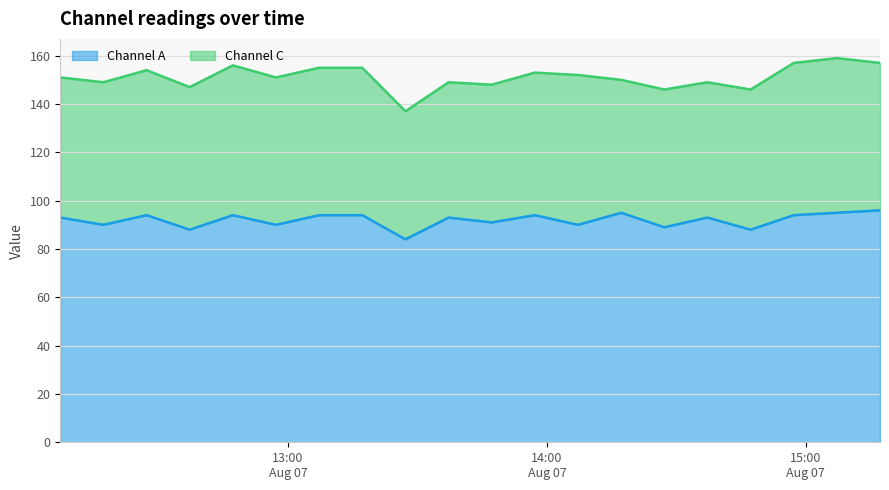

What is the difference between the maximum and minimum values in the Channel A series?

12